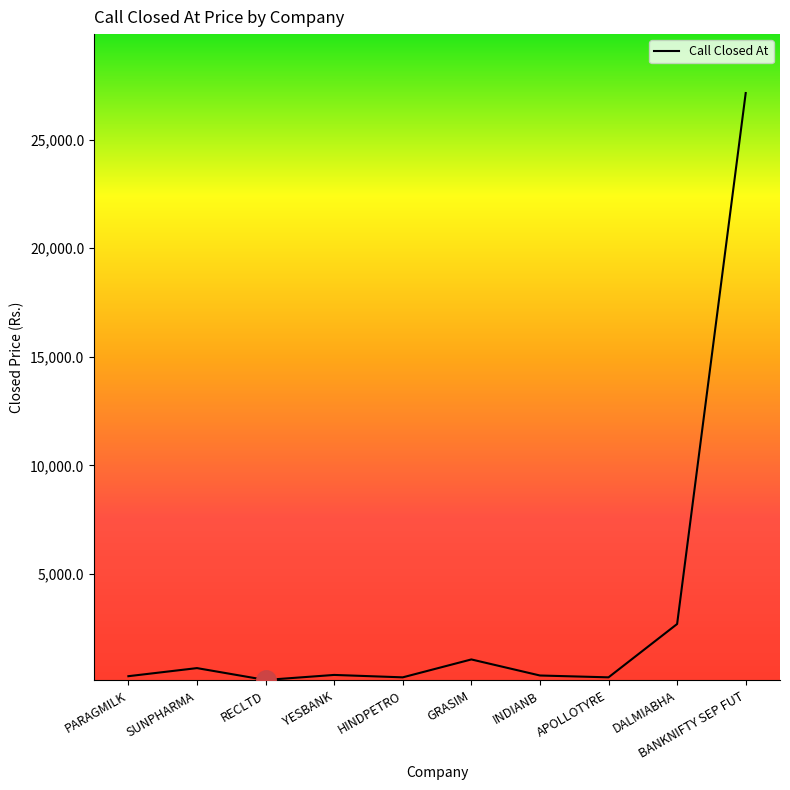

Is it true that the value at DALMIABHA is 2692.5?

True